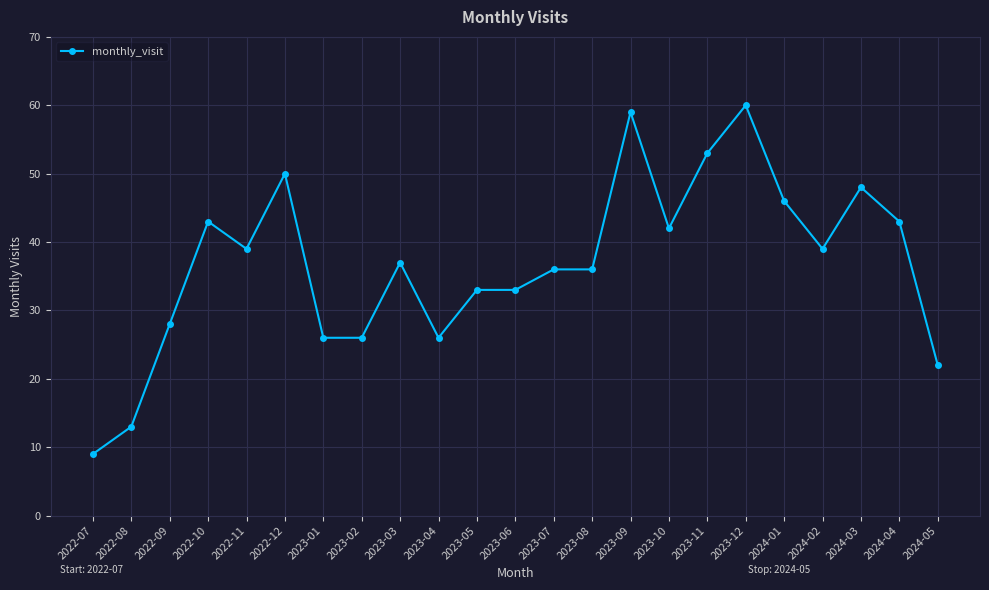

What is the approximate value at 2022-12?

50